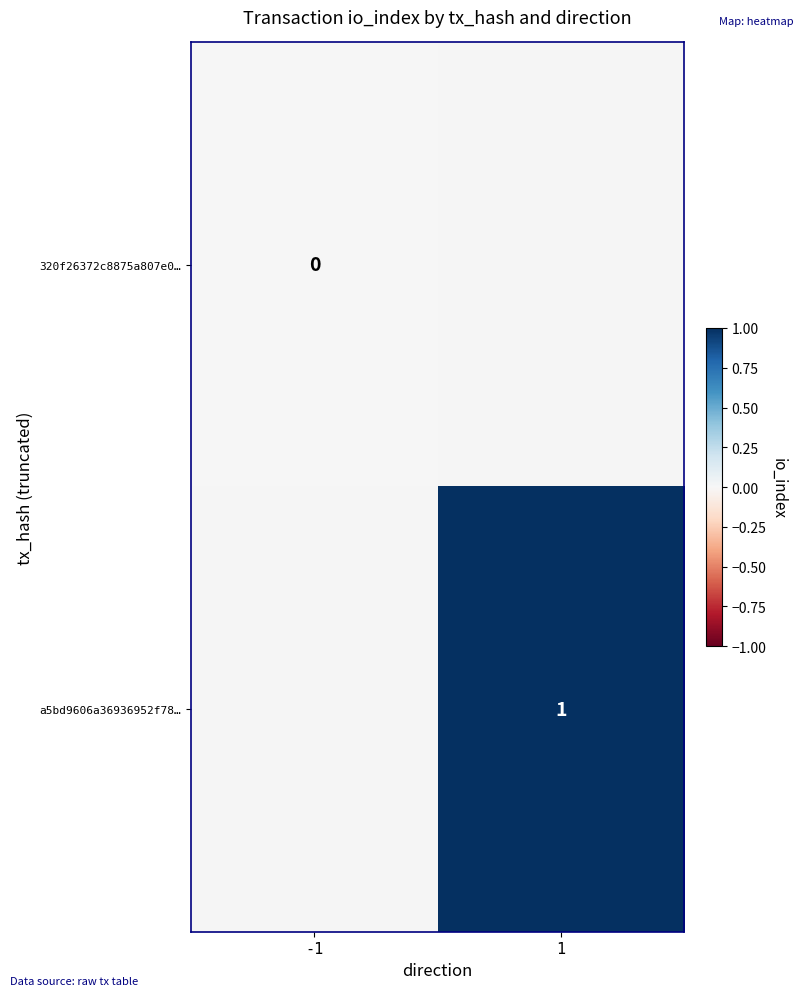

Is the value of a5bd9606a36936952f78… at 1 greater than the value of 320f26372c8875a807e0… at -1?

Yes